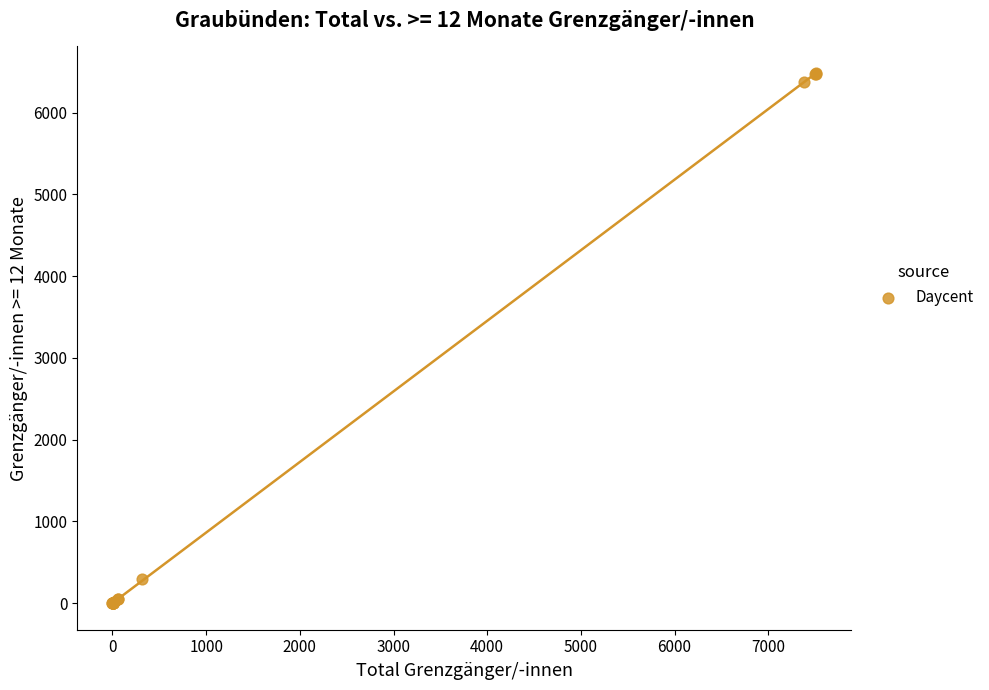

What Y value in the scatter plot is closest to 3241?

295